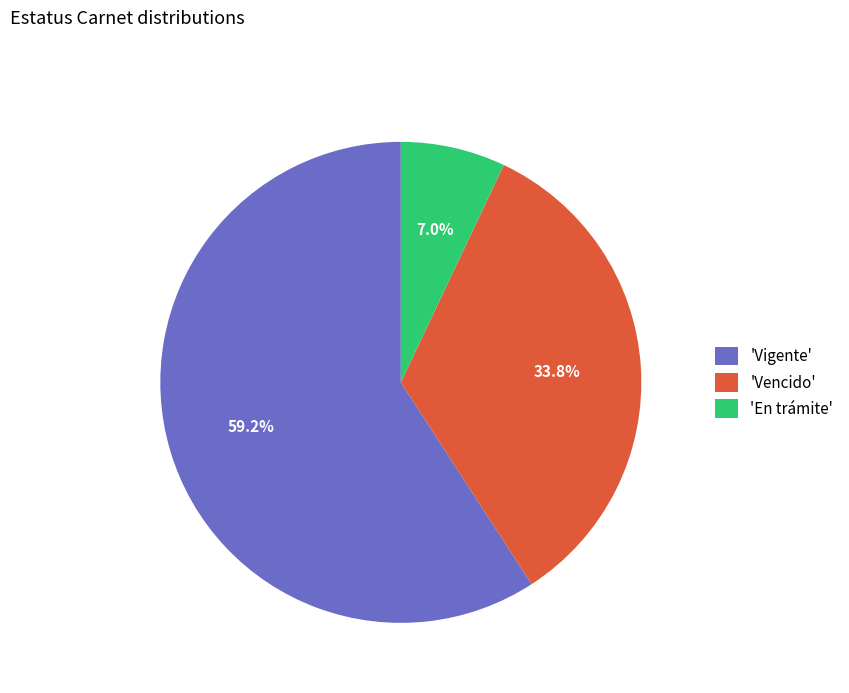

Rank the categories by value from highest to lowest.

'Vigente', 'Vencido', 'En trámite'